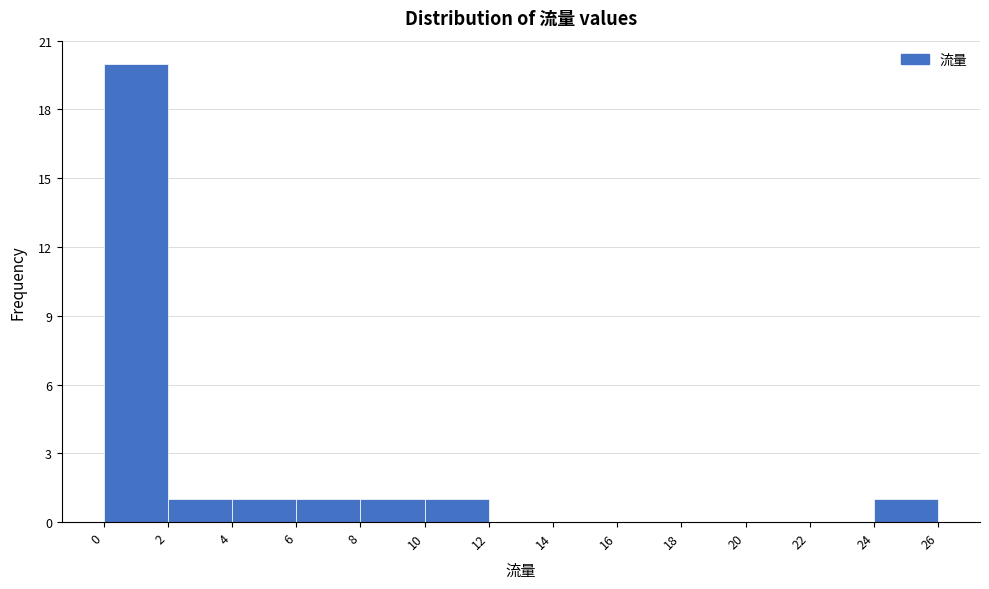

Reading left to right, list every bar in this chart as the range it spans on the x-axis followed by its height. The values are not printed on the chart, so give them approximately, as read against the axis.

0 to 2: 20
2 to 4: 1
4 to 6: 1
6 to 8: 1
8 to 10: 1
10 to 12: 1
12 to 14: 0
14 to 16: 0
16 to 18: 0
18 to 20: 0
20 to 22: 0
22 to 24: 0
24 to 26: 1